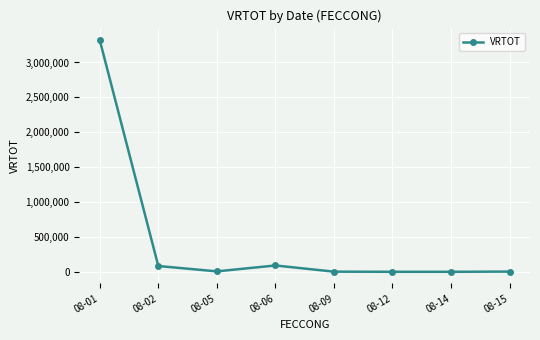

What is the sum of the values at 08-01 and 08-09?

3325204